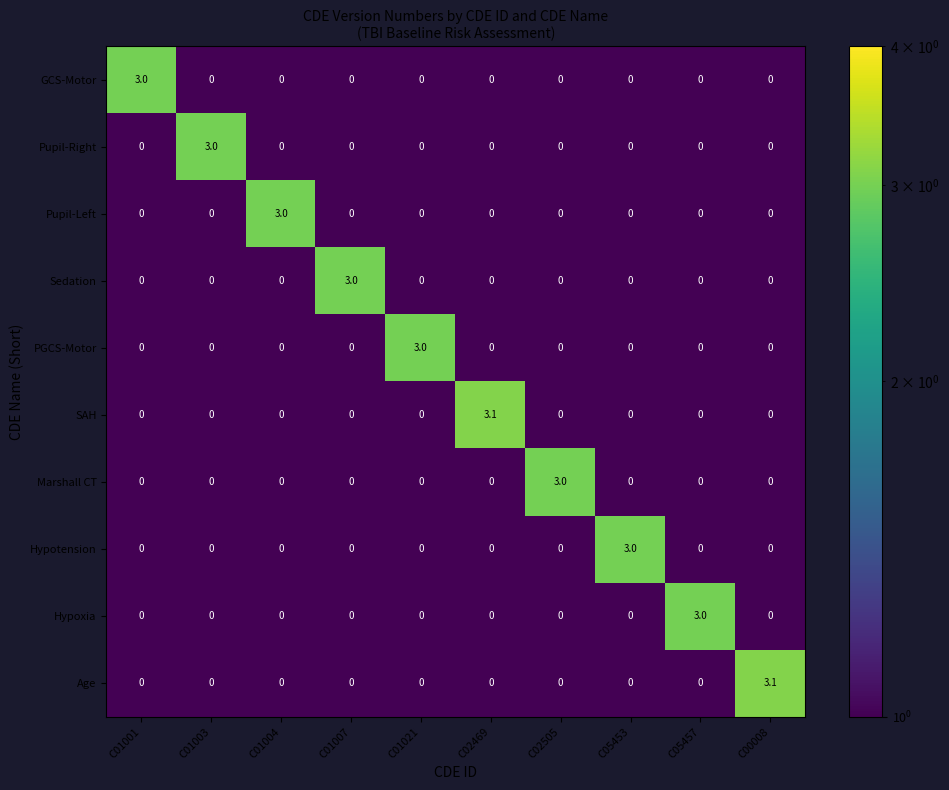

Count the Pupil-Left values in the range 0 to 1.

9